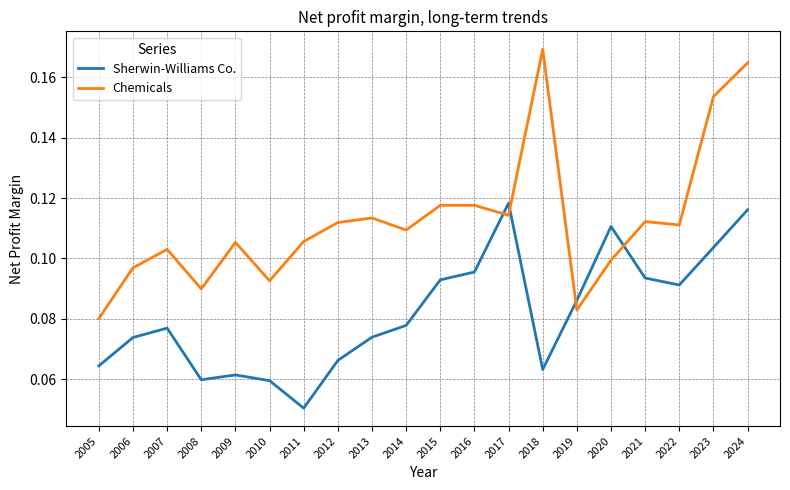

Which category has the highest value across all series?

2018